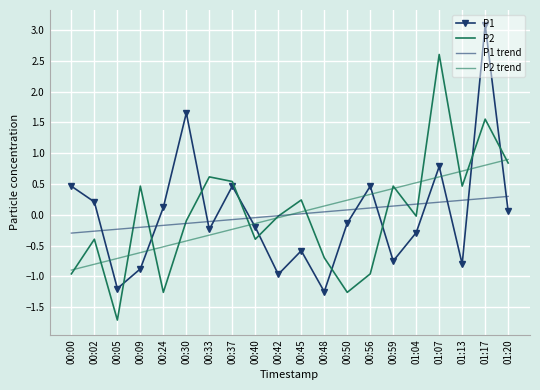

At how many categories does at least one series exceed 0?

17